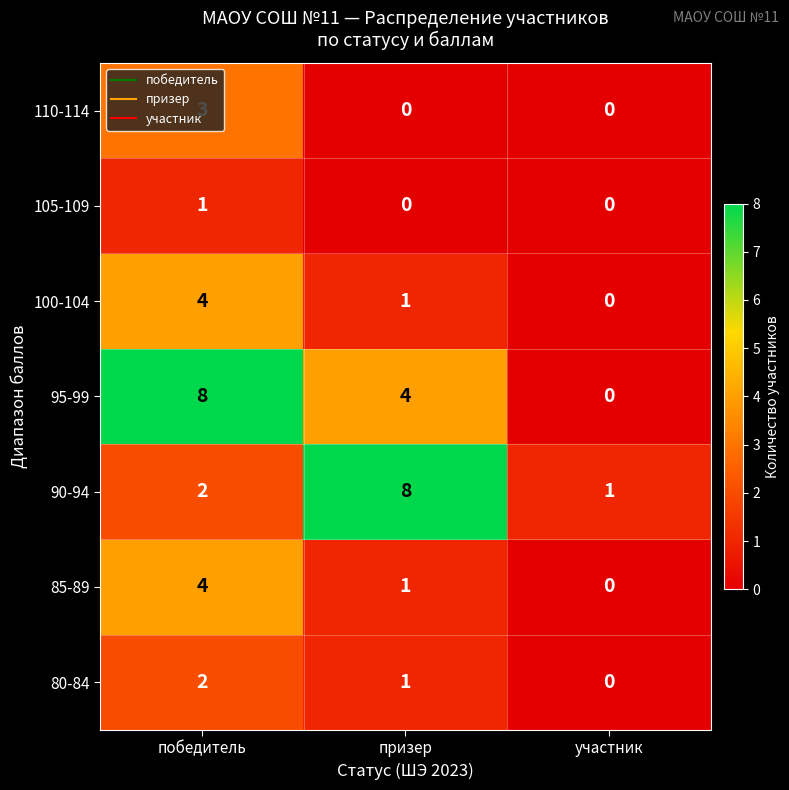

Count the 90-94 values in the range 1 to 8.

3